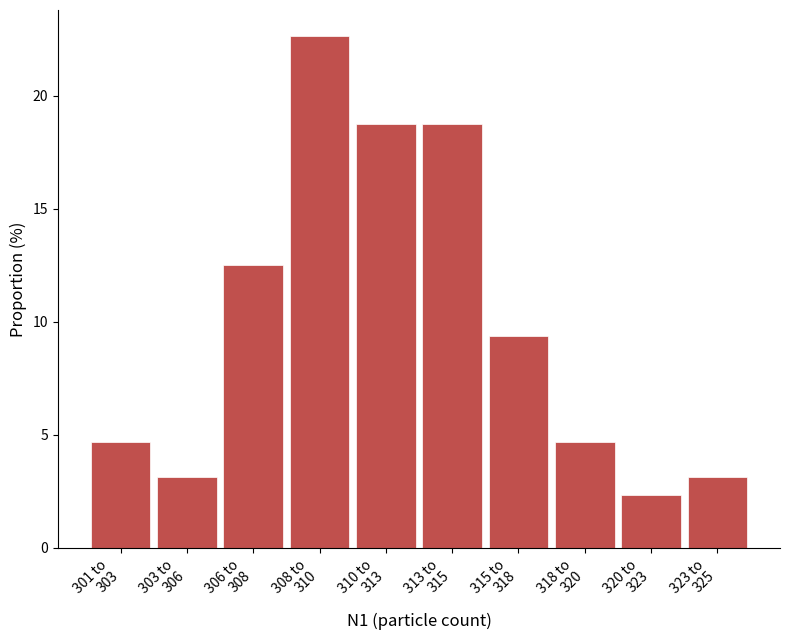

Reading left to right, transcribe all the data shown in this chart.

4.7	3.1	12.5	22.7	18.8	18.8	9.4	4.7	2.3	3.1